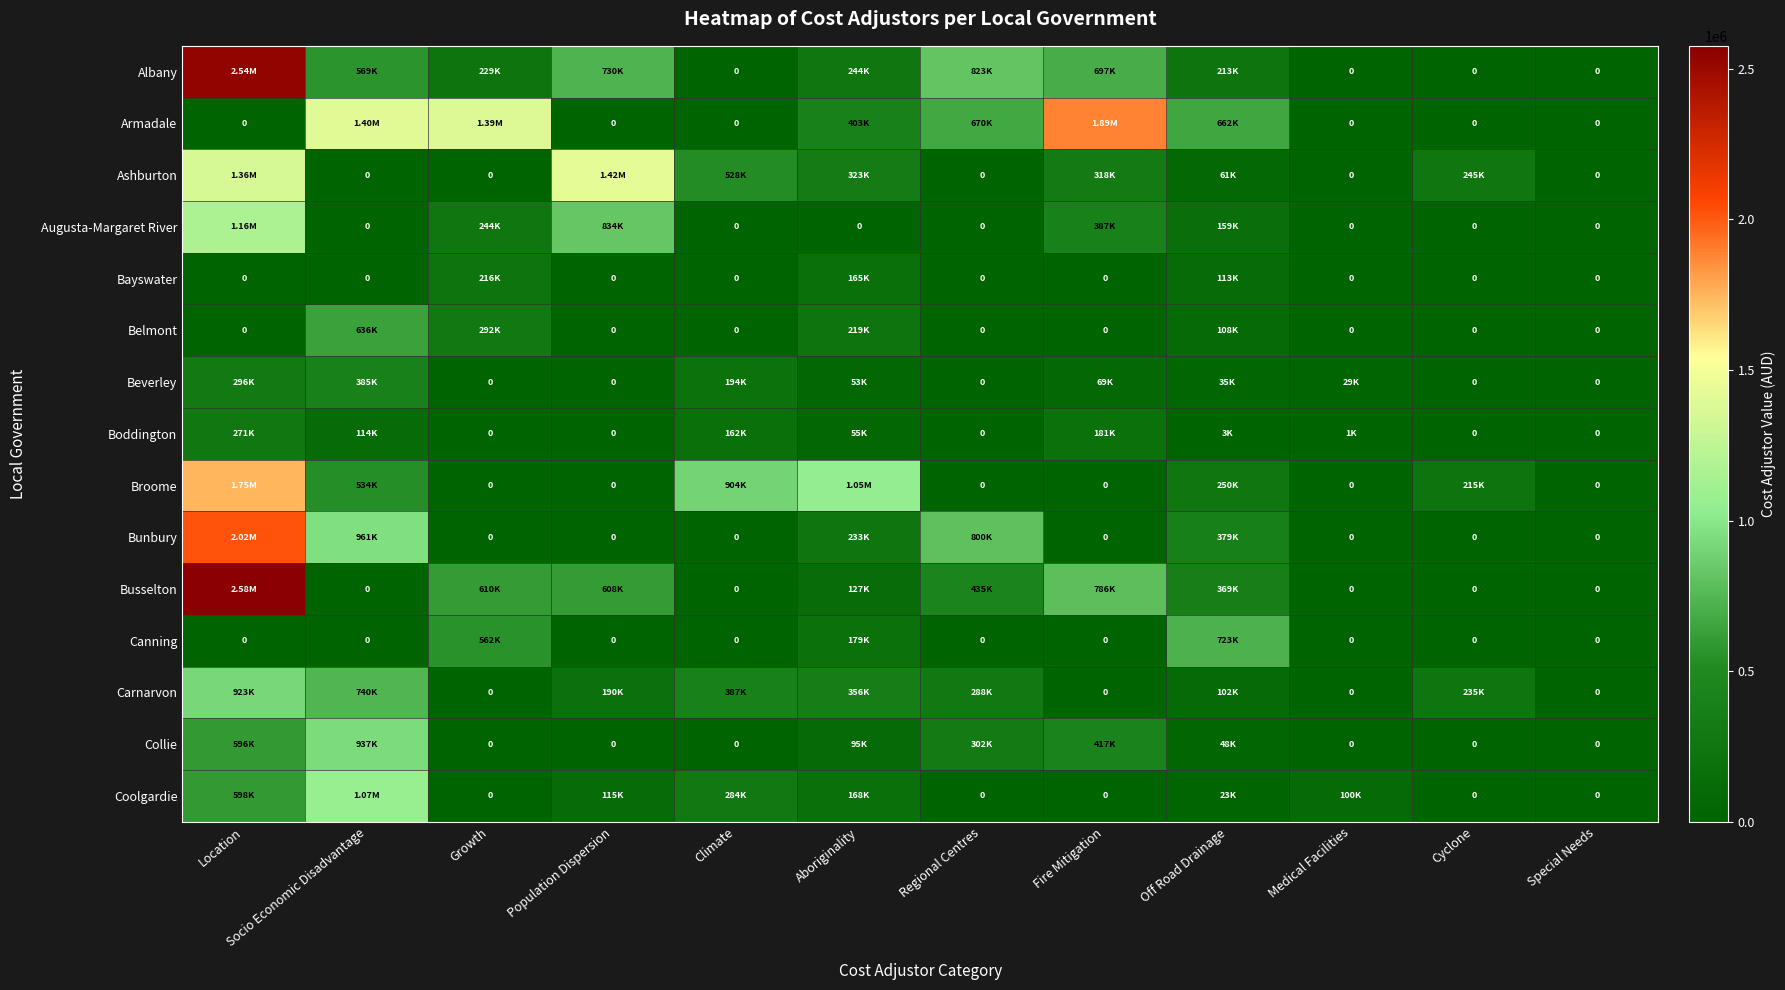

Is the value of Armadale at Aboriginality greater than the value of Broome at Location?

No